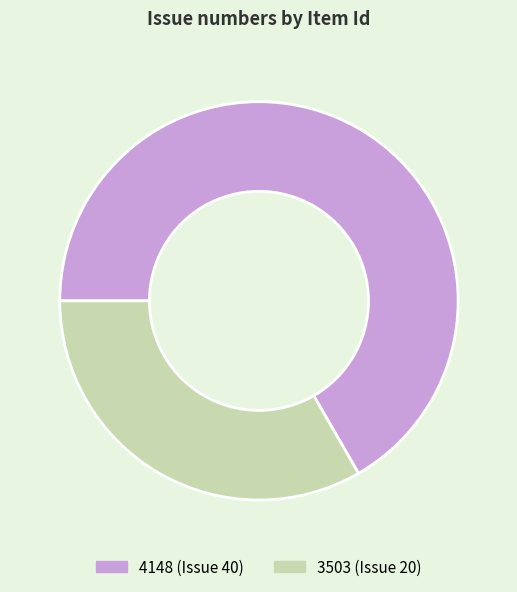

How many slices are in this pie chart?

2